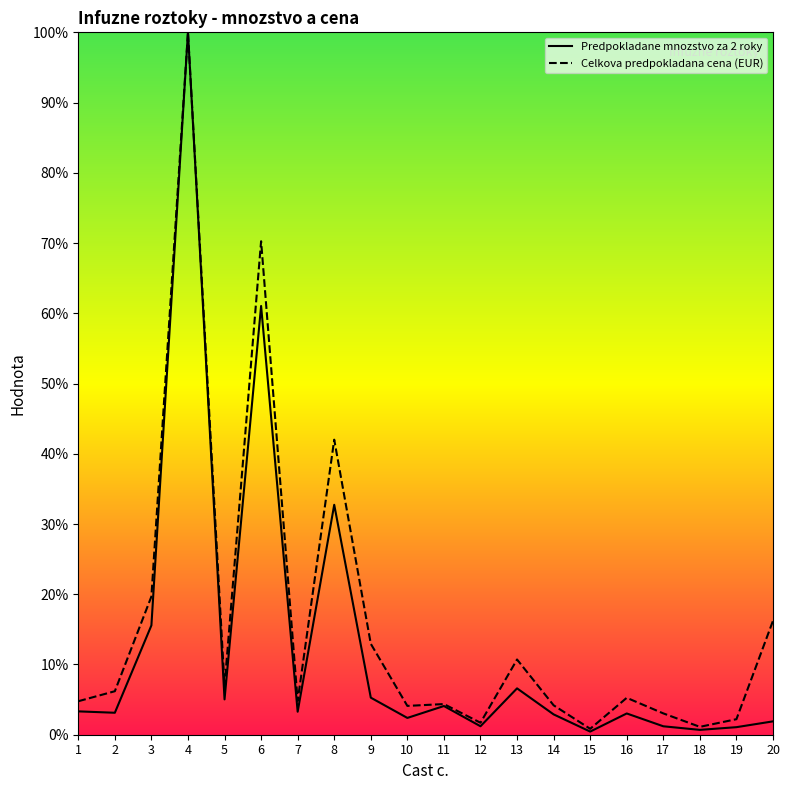

Reading right to left, list all the values displayed in this chart.

Predpokladane mnozstvo za 2 roky: 1.9	1.1	0.7	1.2	3.0	0.4	2.9	6.6	1.2	4.1	2.4	5.3	32.7	3.3	61.0	5.0	100.0	15.6	3.1	3.3
Celkova predpokladana cena (EUR): 16.2	2.2	1.1	3.0	5.3	0.8	4.2	10.7	1.7	4.4	4.1	12.9	42.0	4.8	70.3	6.9	100.0	19.7	6.2	4.8